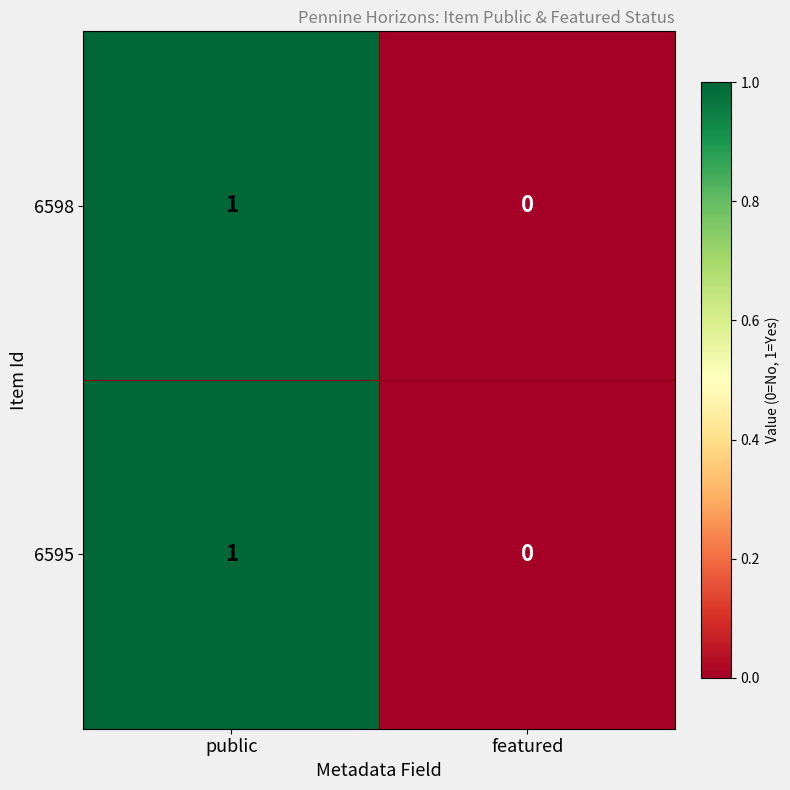

At which label is 6595 closest to 0?

featured